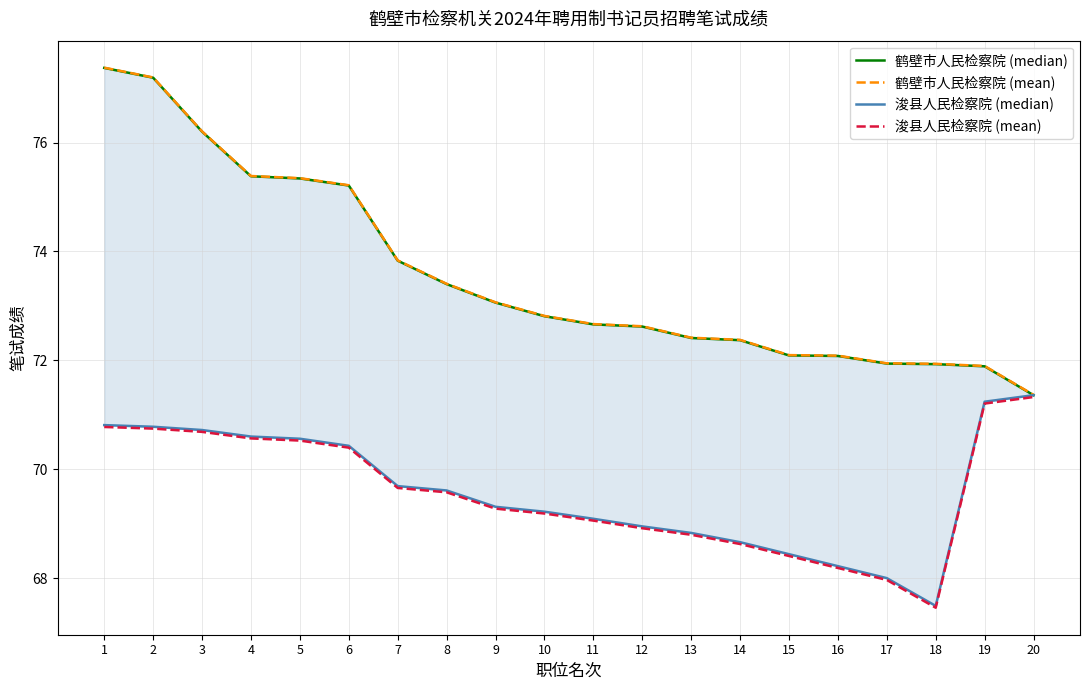

The value of 浚县人民检察院 (median) at 11 is 69.1. True or false?

True